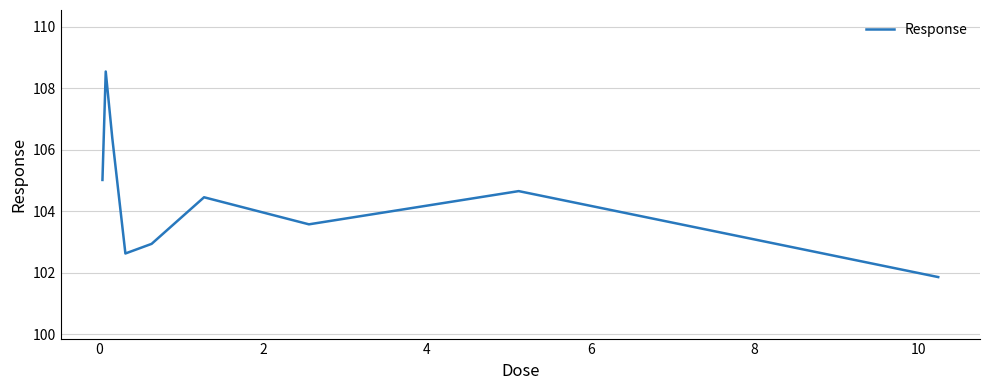

How many interior local valleys (lower than both neighbors) does the data have?

2